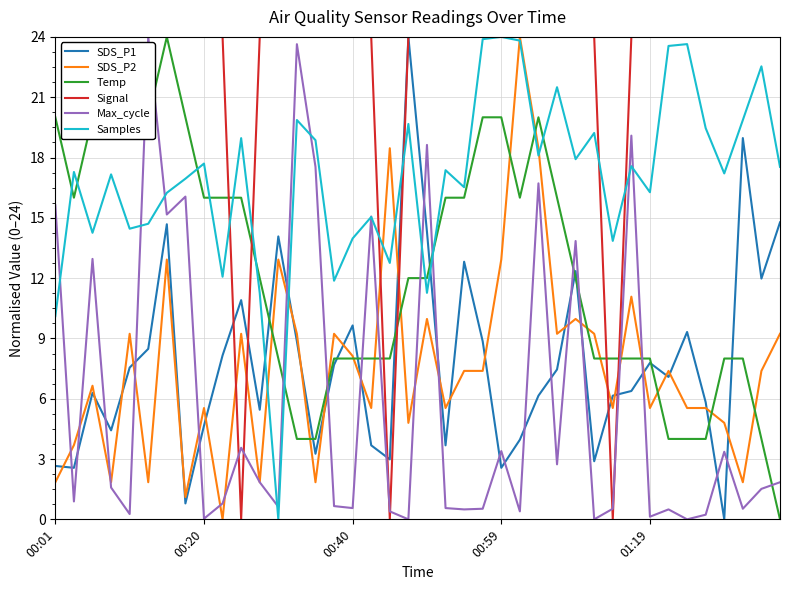

True or false: Max_cycle and SDS_P1 cross at least once.

True